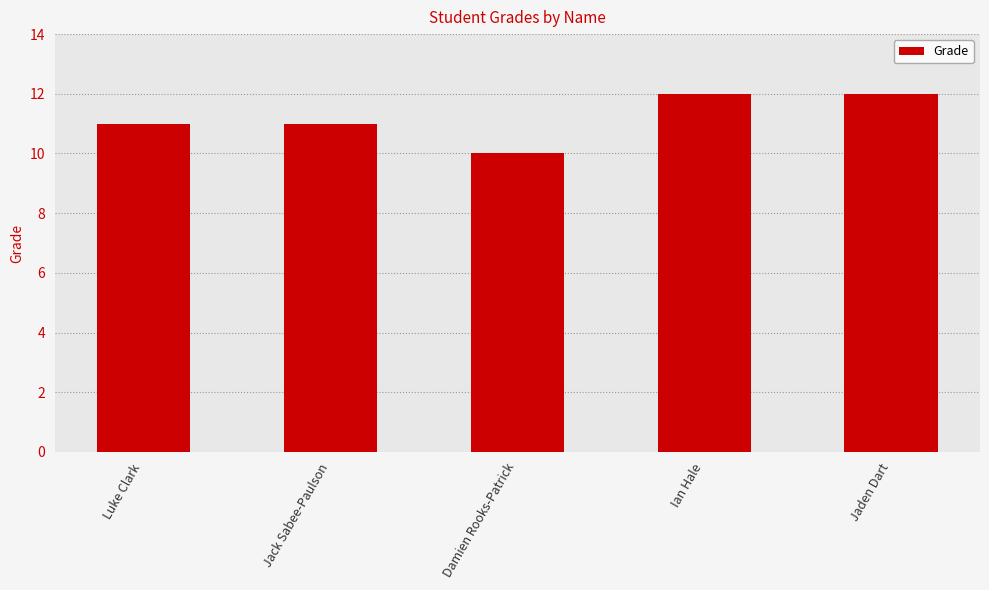

True or false: the data shows 4 at Damien Rooks-Patrick.

False